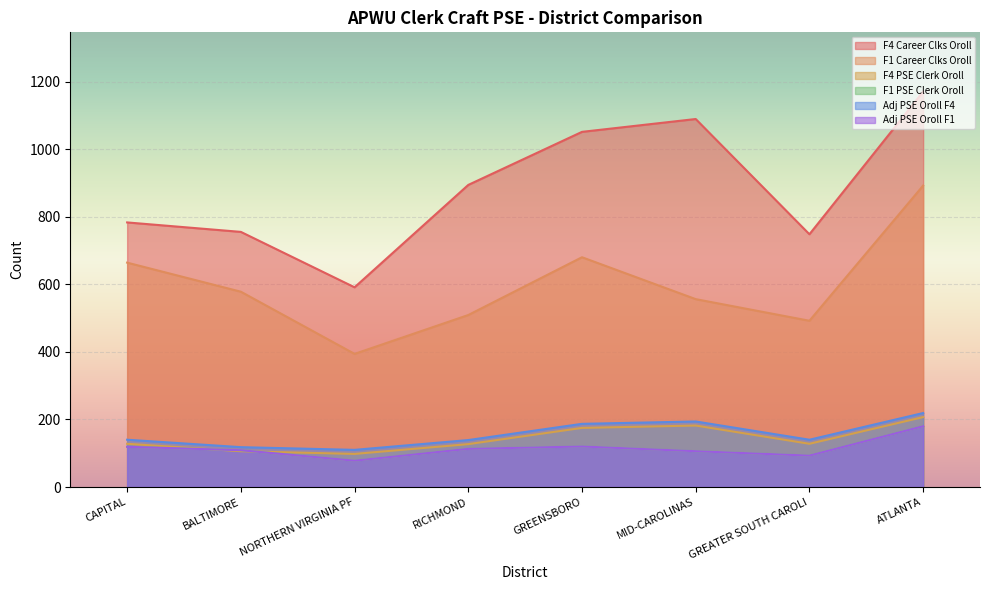

Is it true that F4 Career Clks Oroll equals 310 at RICHMOND?

False